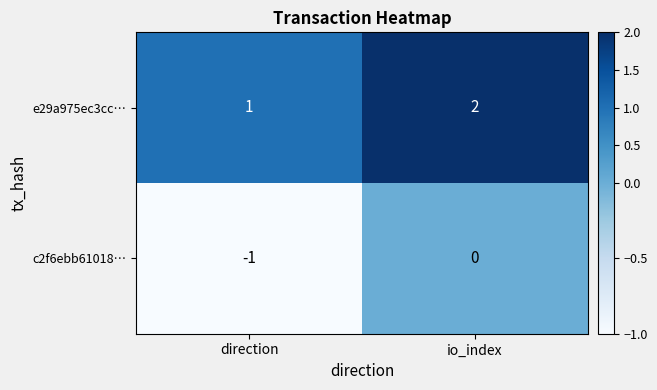

What is the total value across all series at io_index?

2